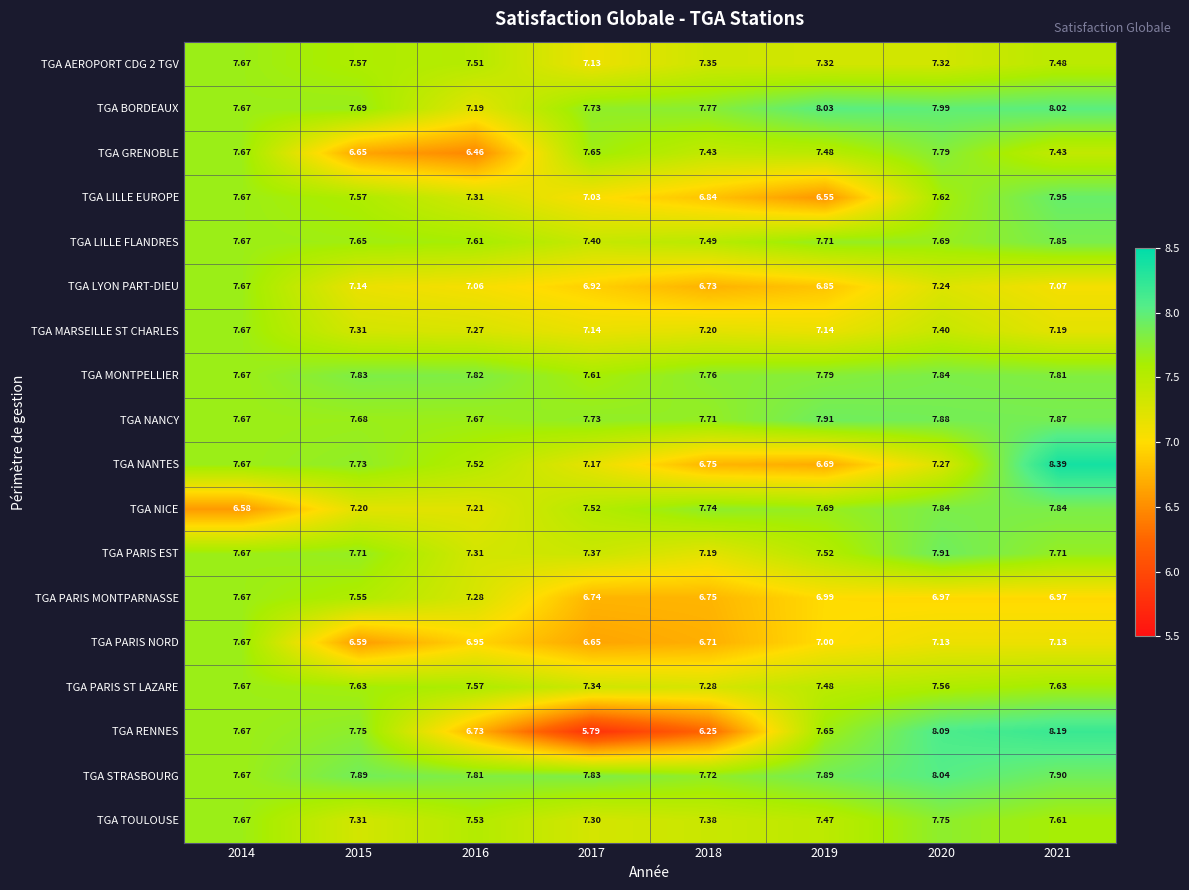

Is the value of TGA LILLE EUROPE at 2021 greater than the value of TGA NANCY at 2016?

Yes